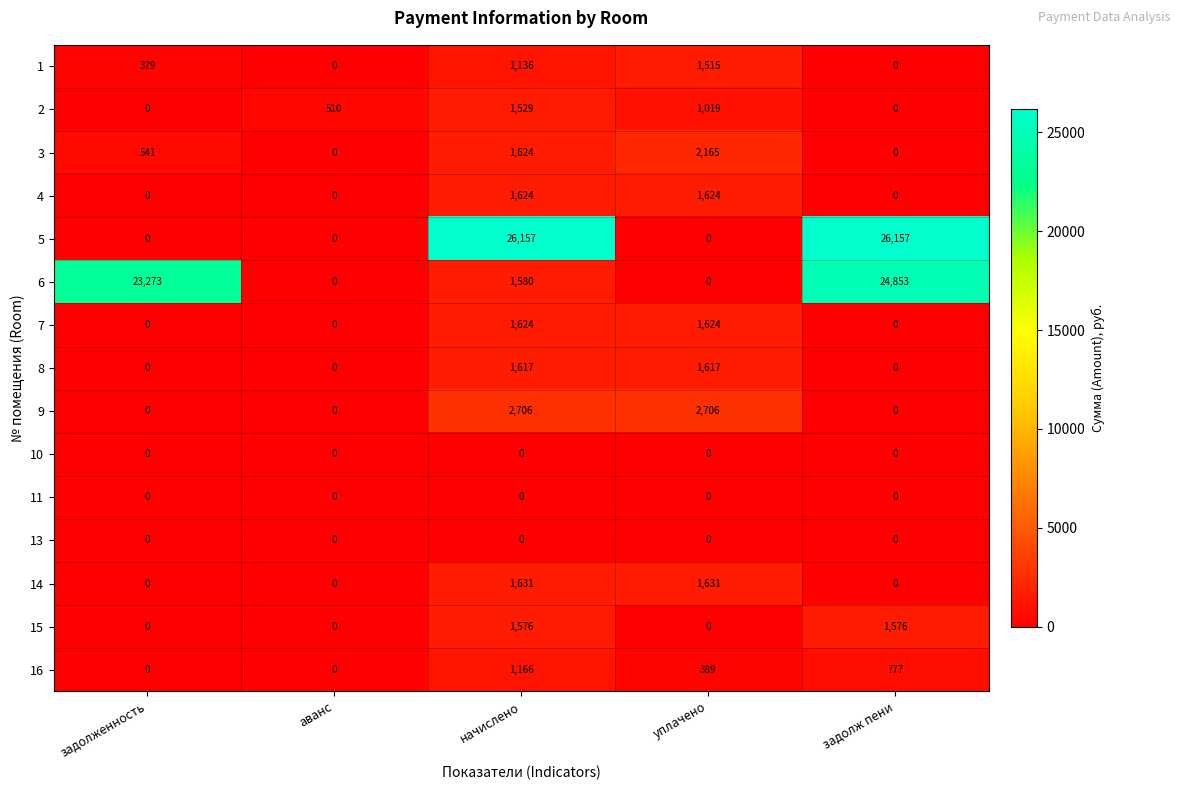

The value of 5 at задолженность is 8121. True or false?

False